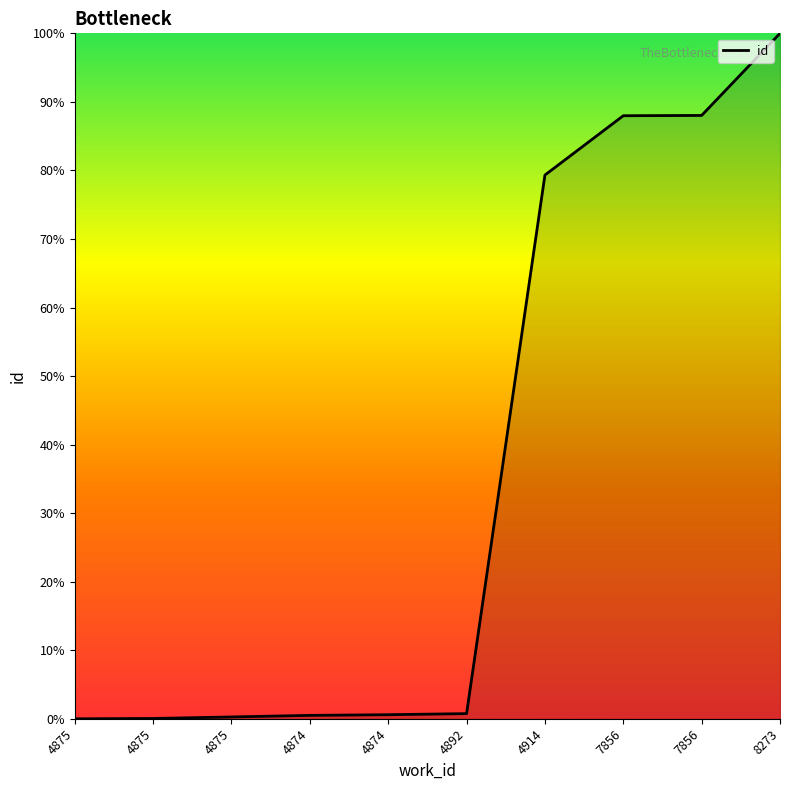

The value at 4875 is 0.5. True or false?

False